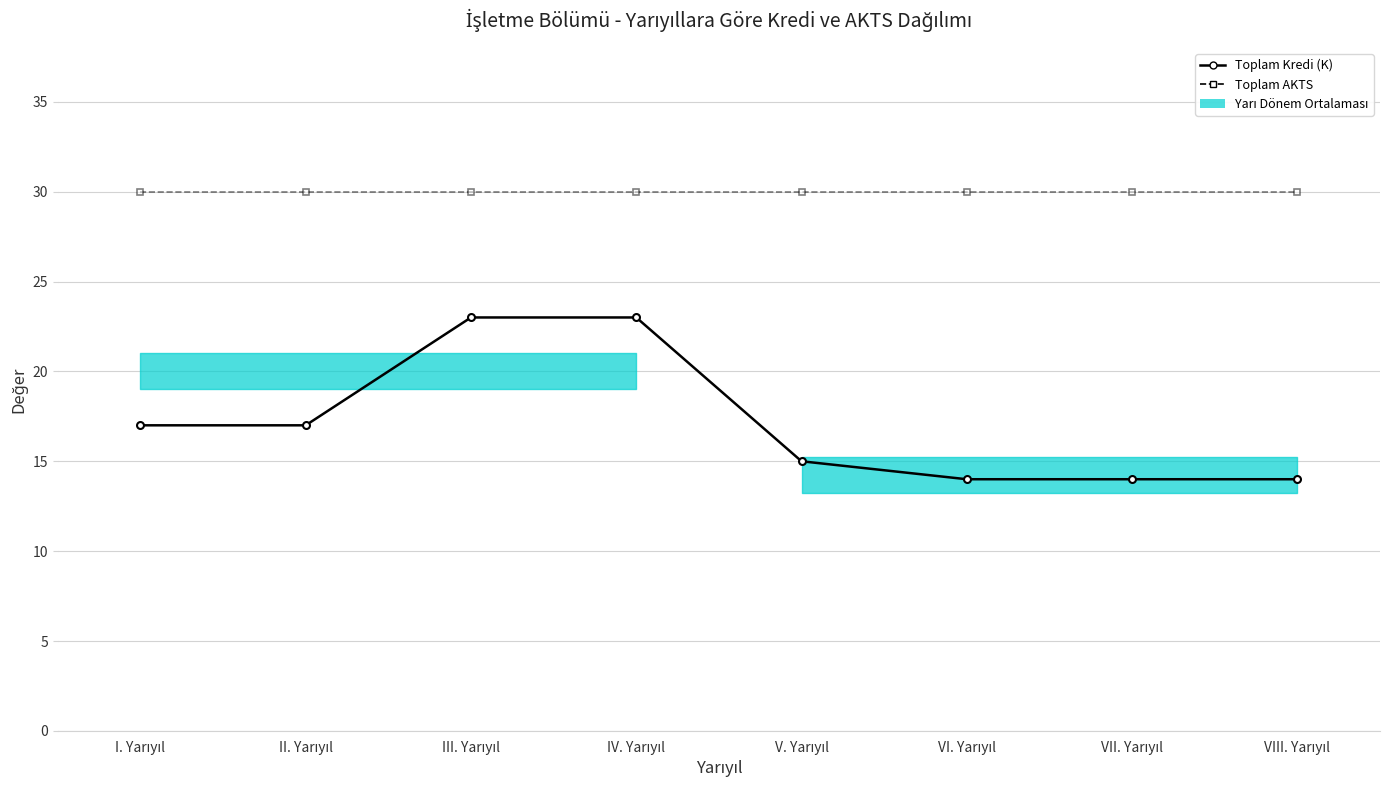

True or false: Toplam AKTS has a value of 30 at VI. Yarıyıl.

True